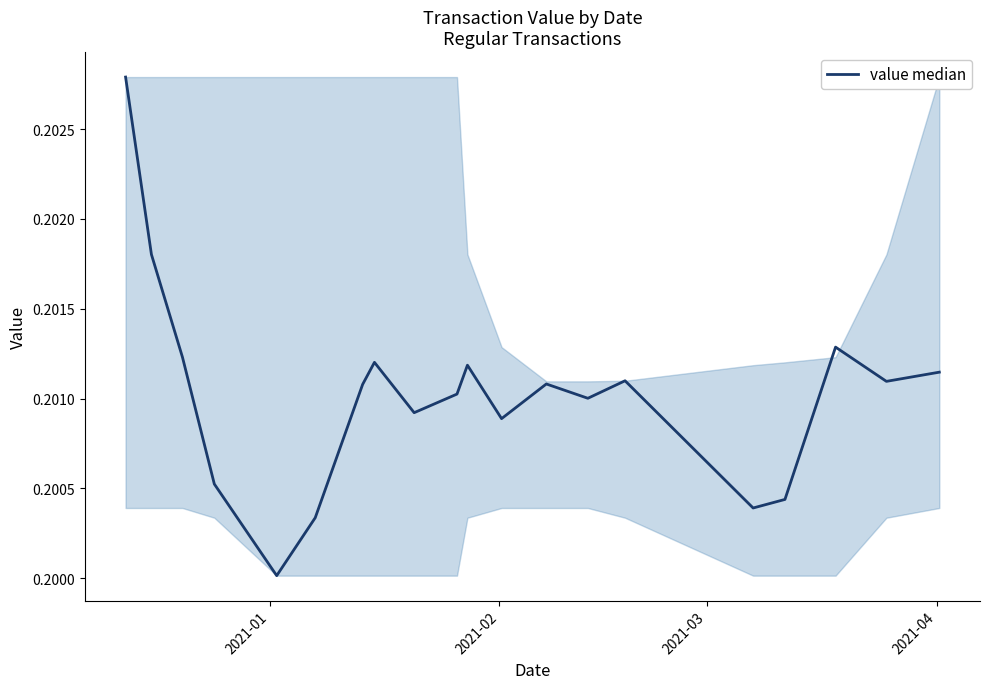

How many lines are shown in the chart?

1